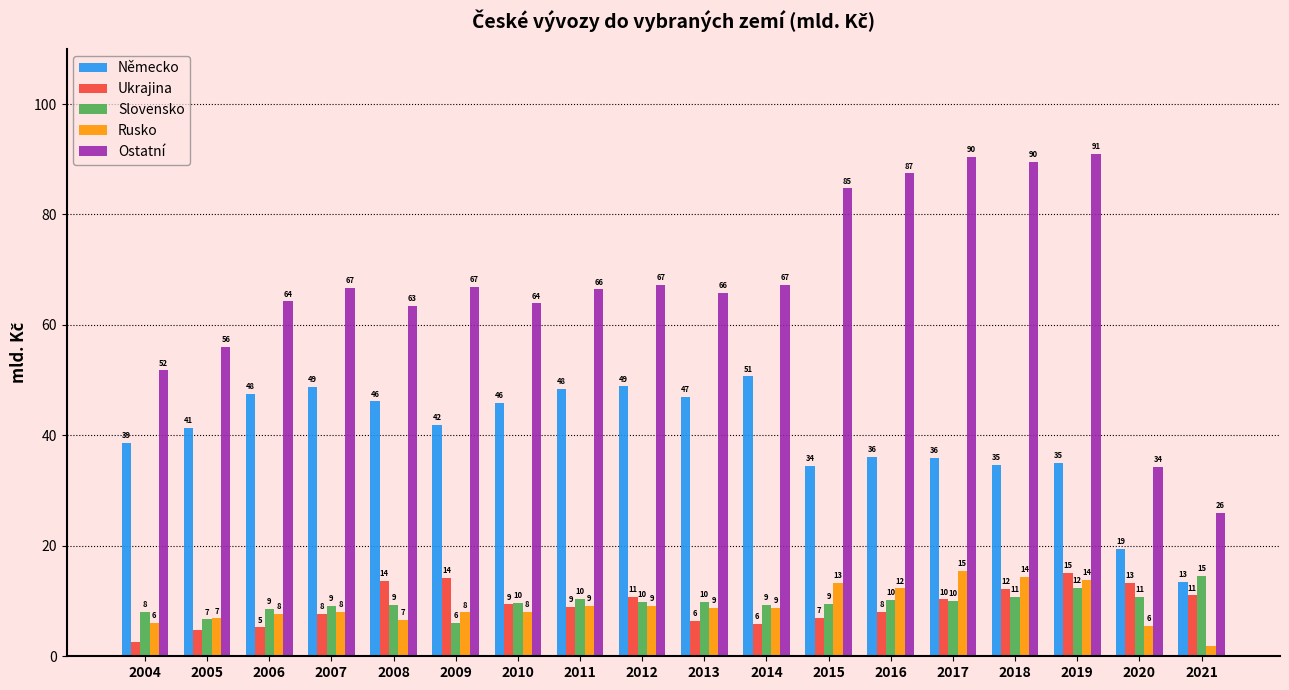

Which series has the widest spread of values?

Ostatní